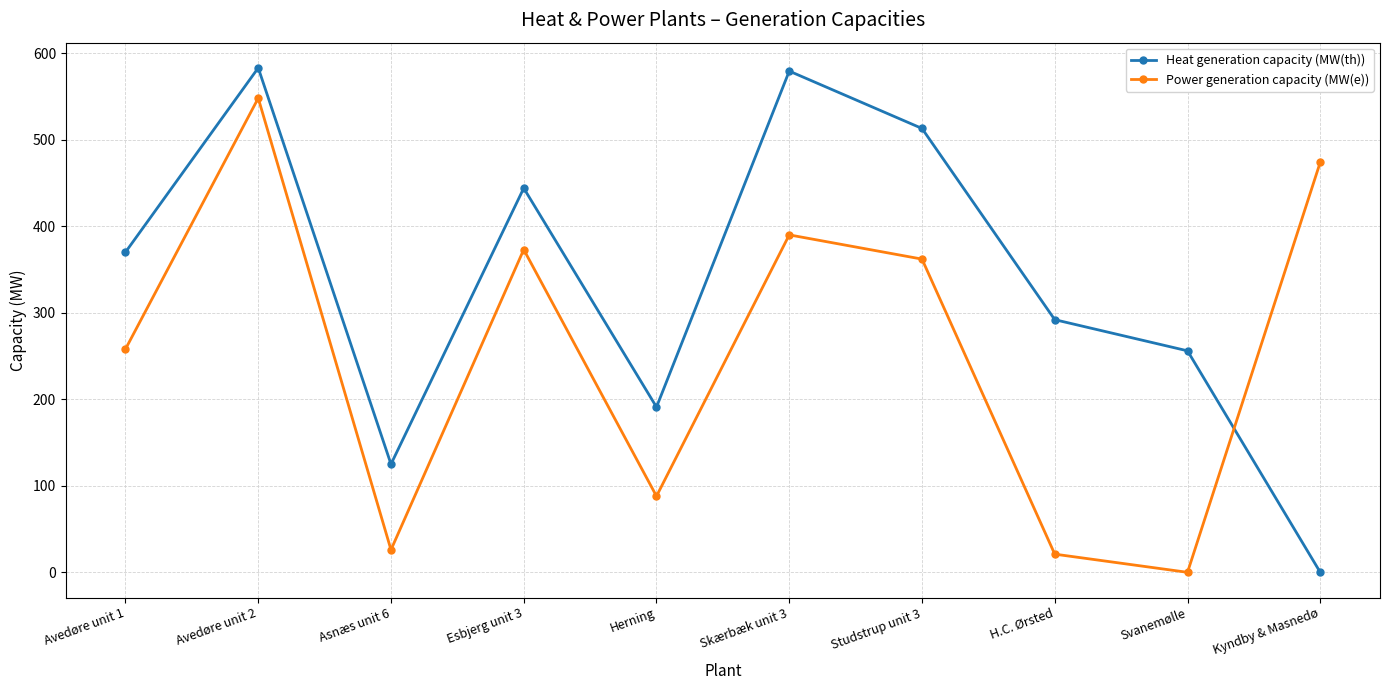

Reading right to left, extract all data points from this chart.

Heat generation capacity (MW(th)): 0.0	256.0	292.0	513.0	579.3	191.0	444.0	125.0	583.0	370.0
Power generation capacity (MW(e)): 474.0	0.0	21.0	362.0	390.0	88.0	373.0	26.0	548.0	258.0